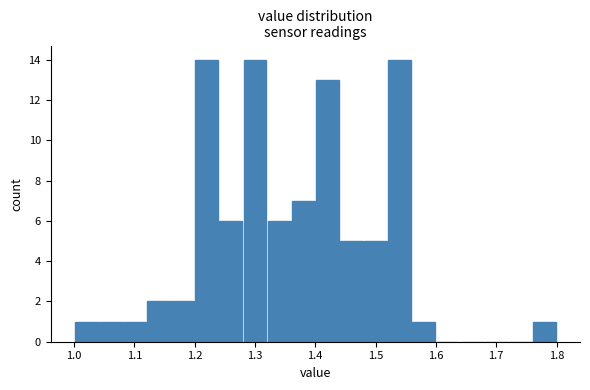

What is the height of the bar covering 1.04 to 1.08 on the x-axis? The values are not printed on the chart, so give them approximately, as read against the axis.

1